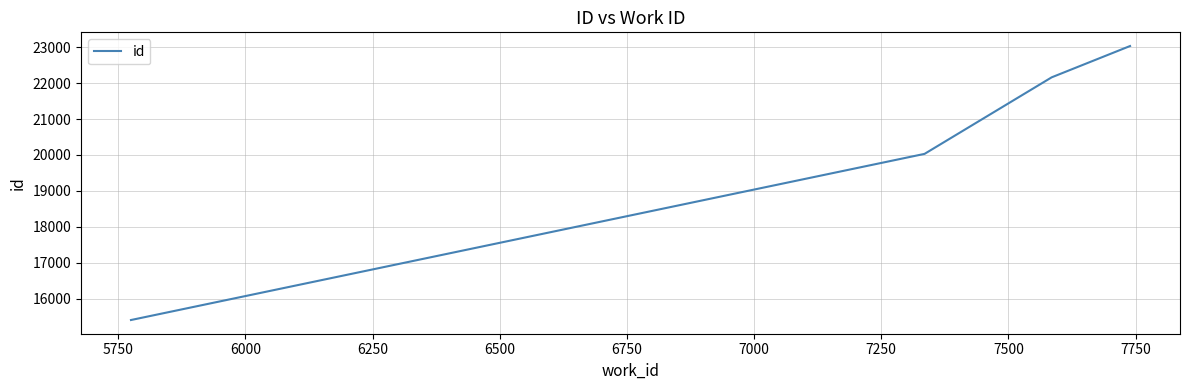

What is the difference between the maximum and second lowest values?

3003